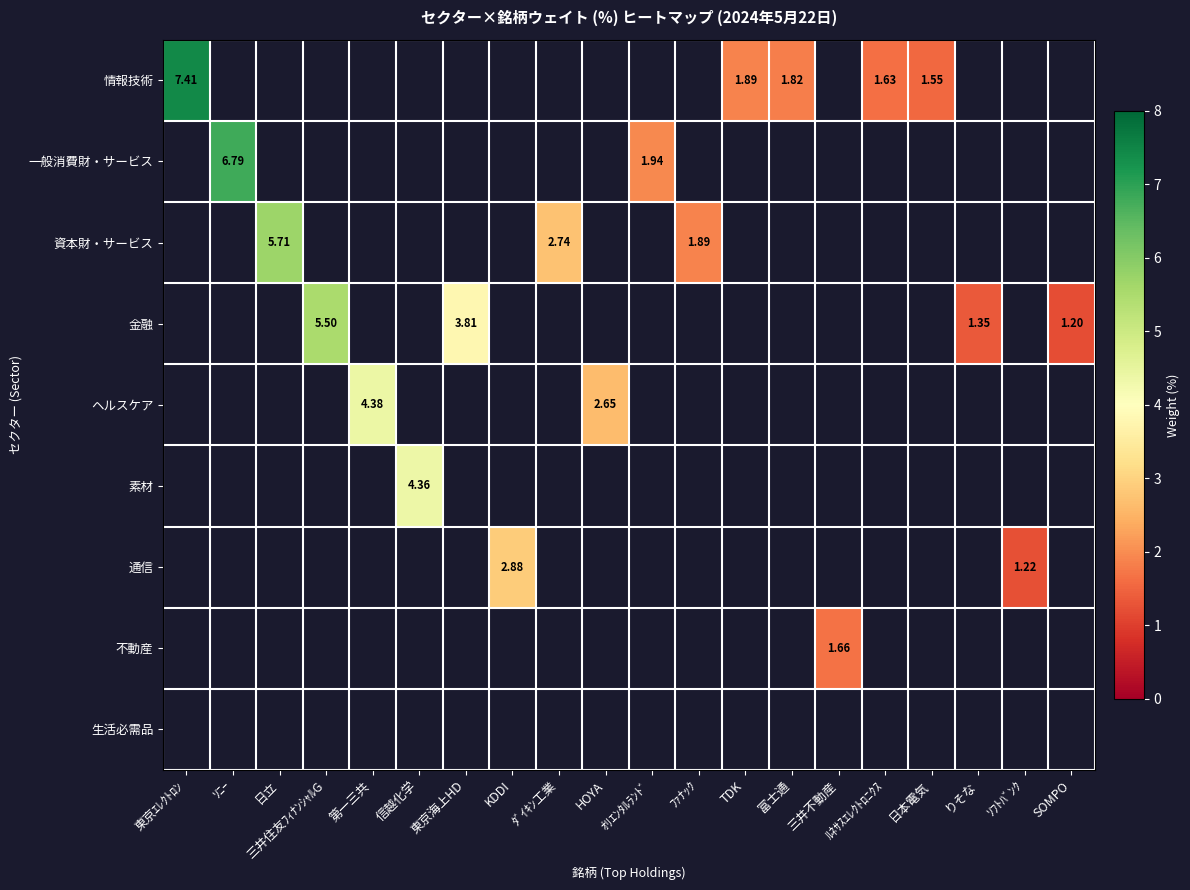

Is the value of 不動産 at りそな greater than the value of 生活必需品 at KDDI?

No